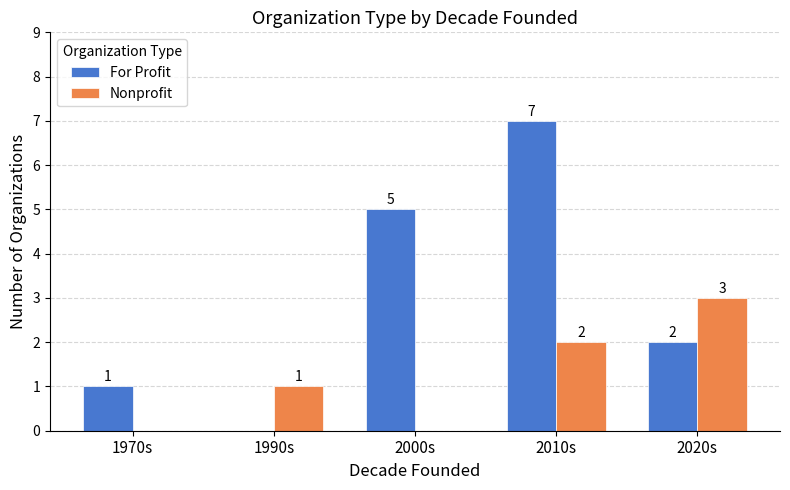

Reading left to right, list all the values displayed in this chart.

For Profit: 1970s=1	1990s=0	2000s=5	2010s=7	2020s=2
Nonprofit: 1970s=0	1990s=1	2000s=0	2010s=2	2020s=3